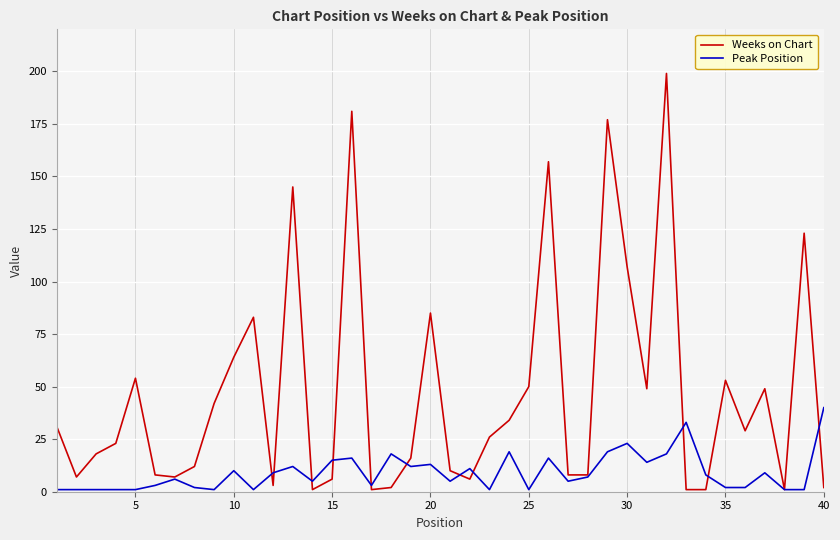

Rank the series by their average value, from lowest to highest.

Peak Position, Weeks on Chart